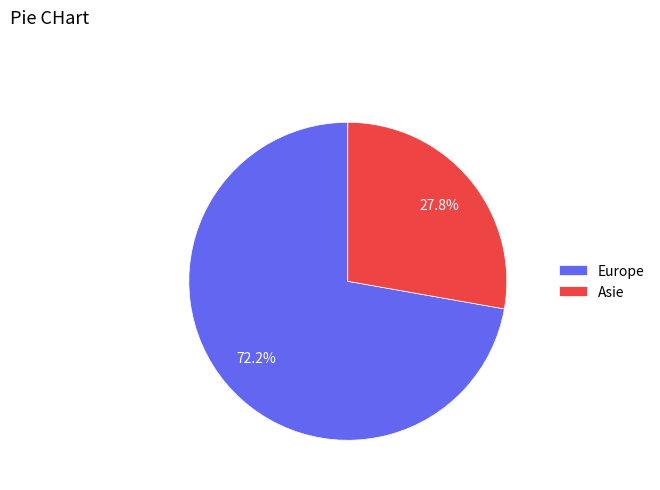

Count the number of slices in the pie.

2